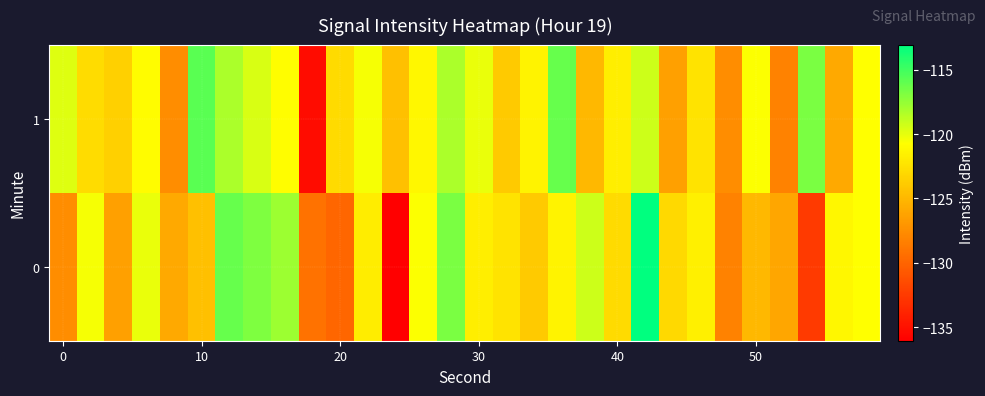

How many categories are shown in the chart?

30